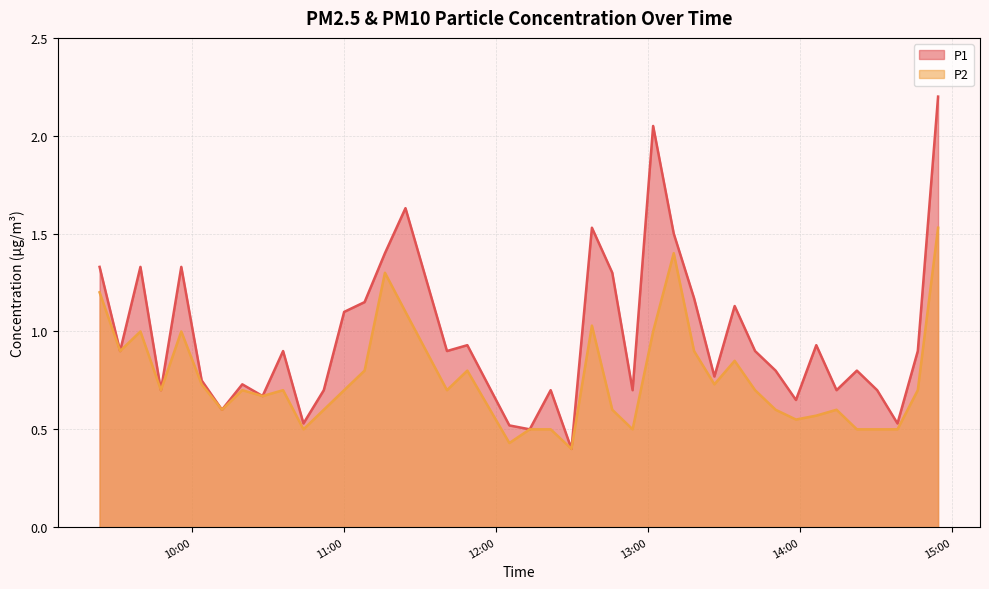

What is the label of the 25th point from the right?

2023-11-19T11:24:12